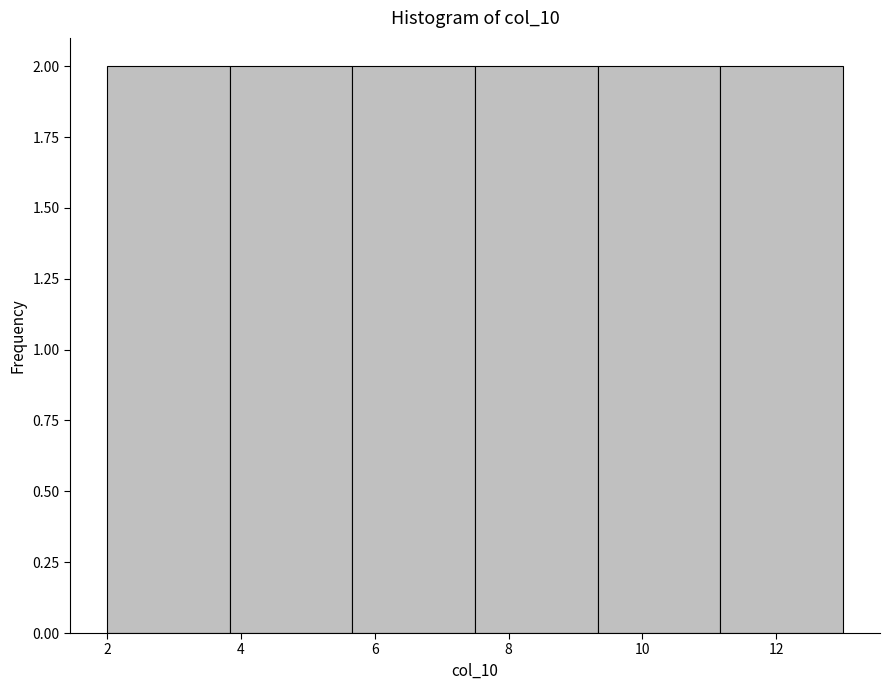

What is the height of the bar covering 2.0 to 3.8 on the x-axis? Neither the bar edges nor the heights are printed on the chart, so give them approximately, as read against the axes.

2